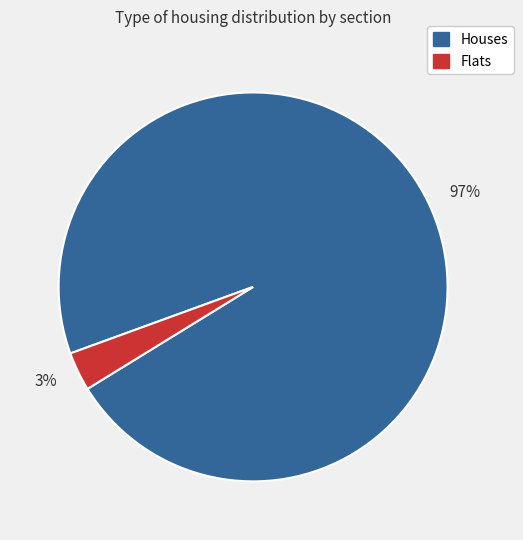

How many segments does this pie chart have?

2